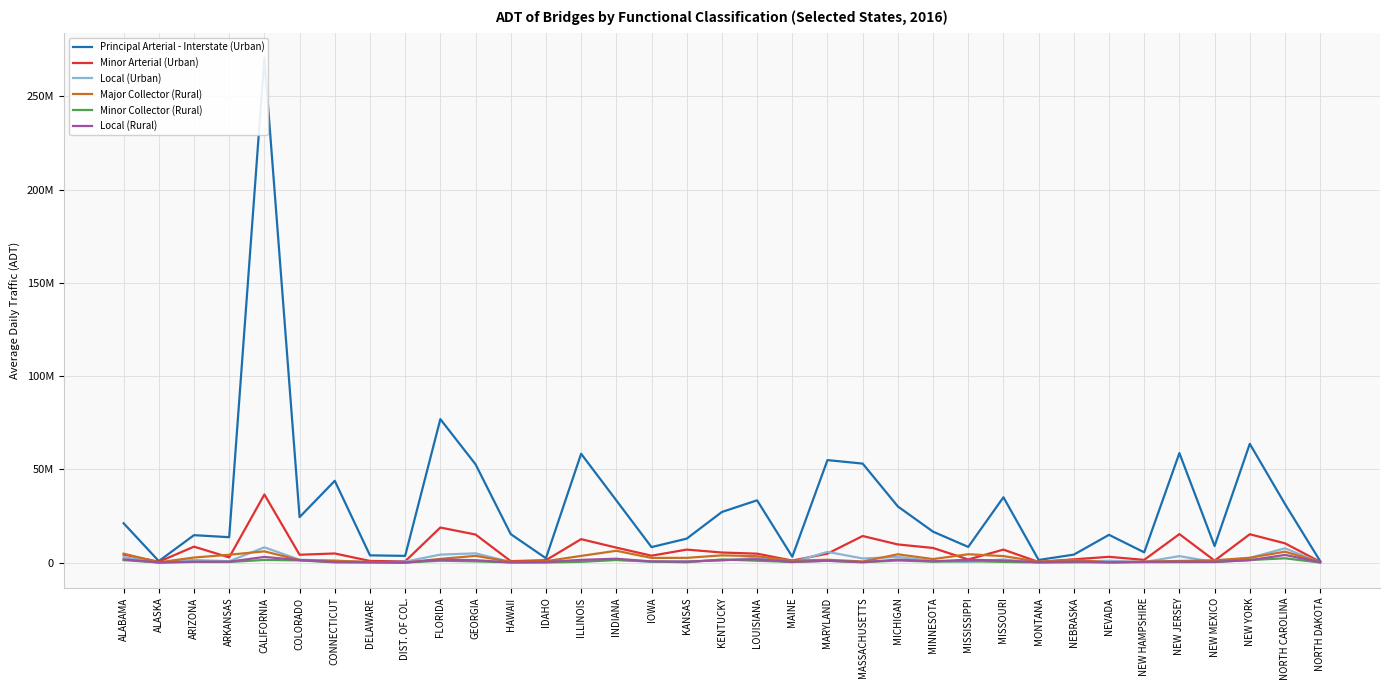

At how many categories does at least one series exceed 82273542?

1